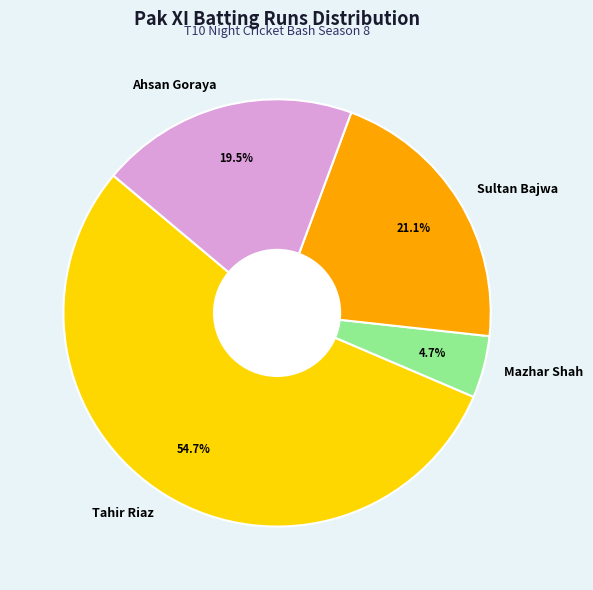

Combined, do Tahir Riaz and Mazhar Shah account for over 50%?

Yes